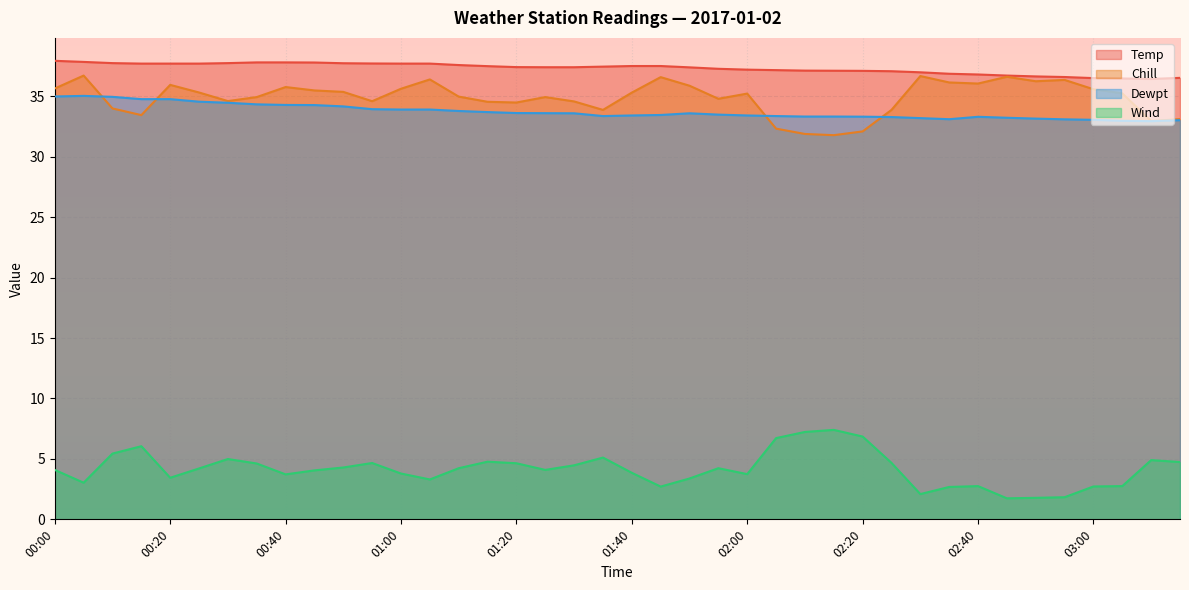

Between 02:15 and 01:15, which is larger?

01:15